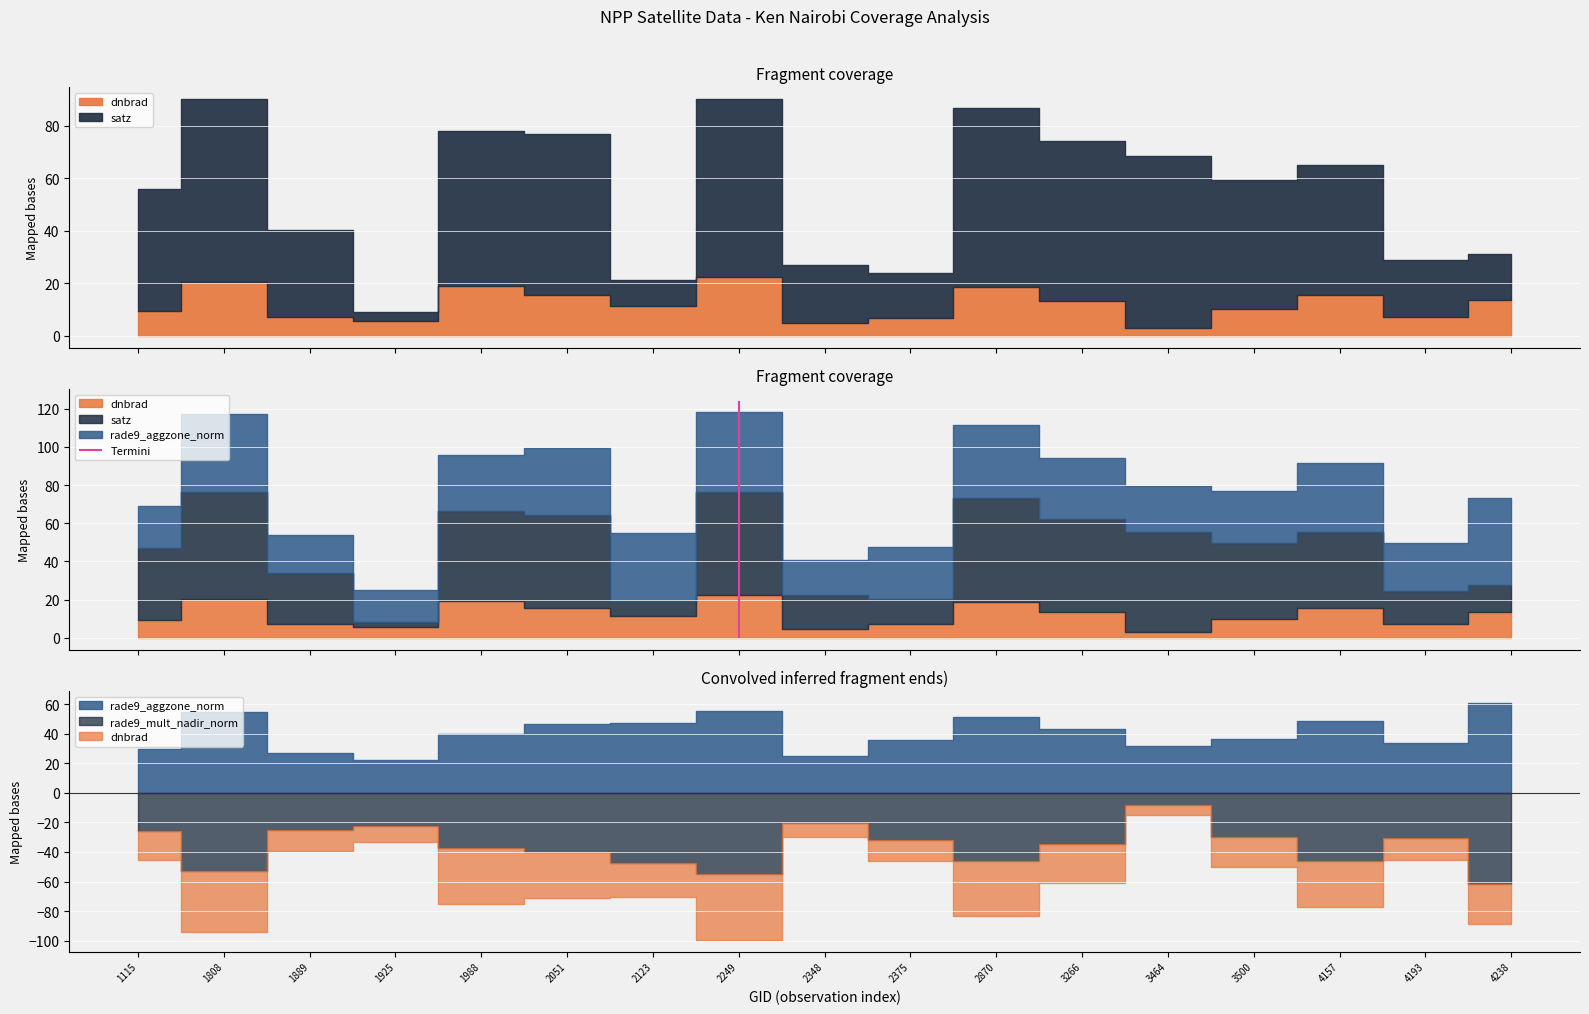

True or false: satz and dnbrad cross at least once.

True